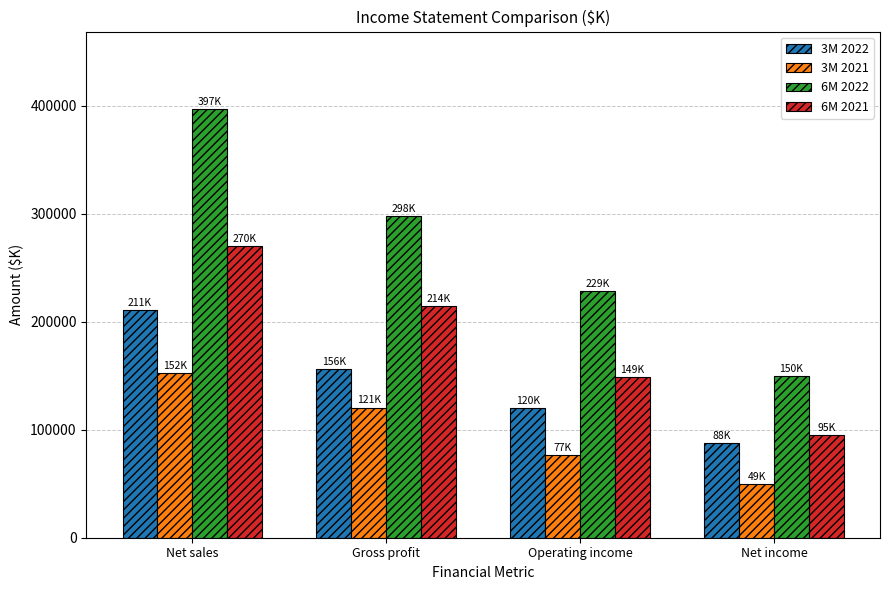

How many distinct data groups are displayed?

4